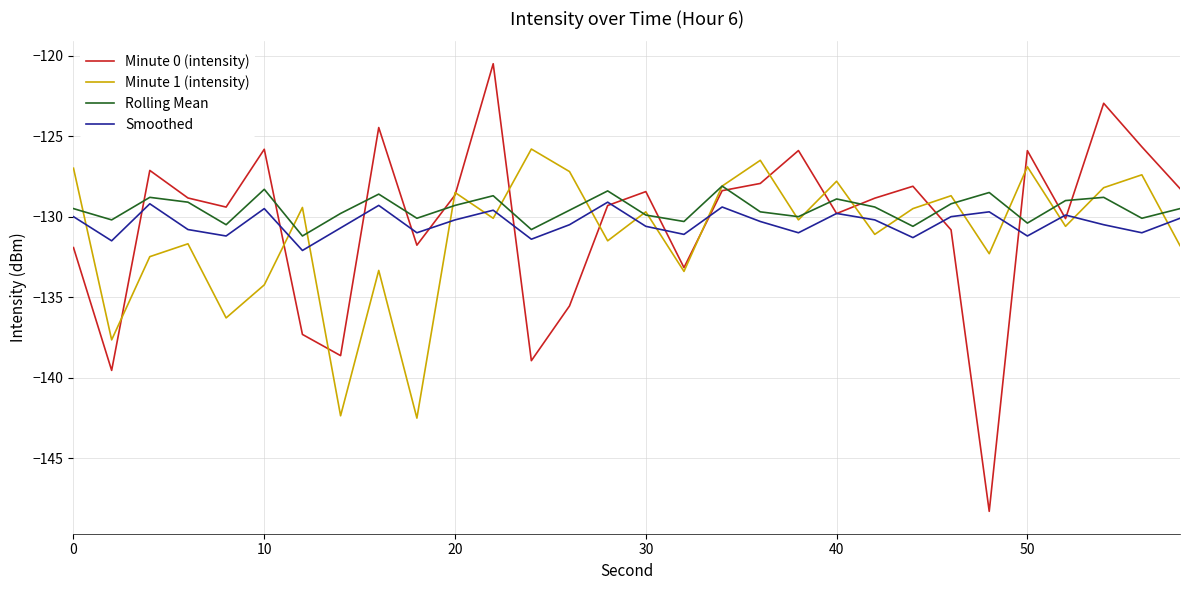

Which series has the widest spread of values?

Minute 0 (intensity)